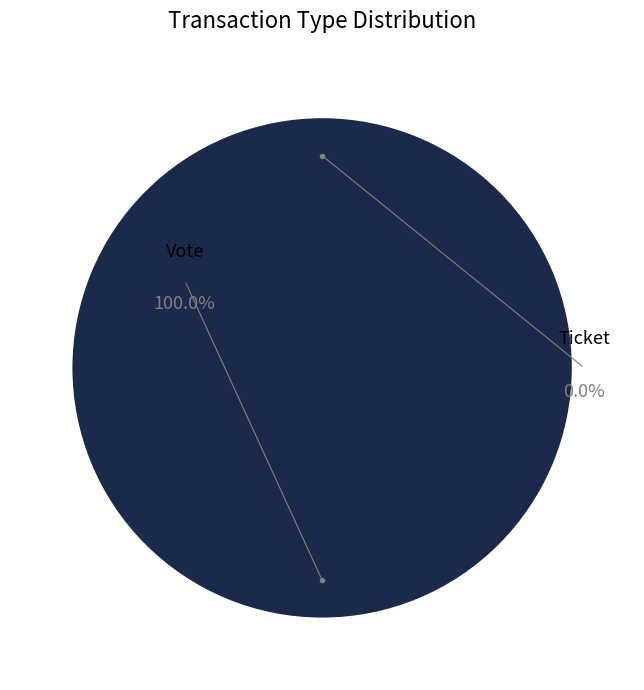

The Ticket slice represents 8% of the pie. True or false?

False